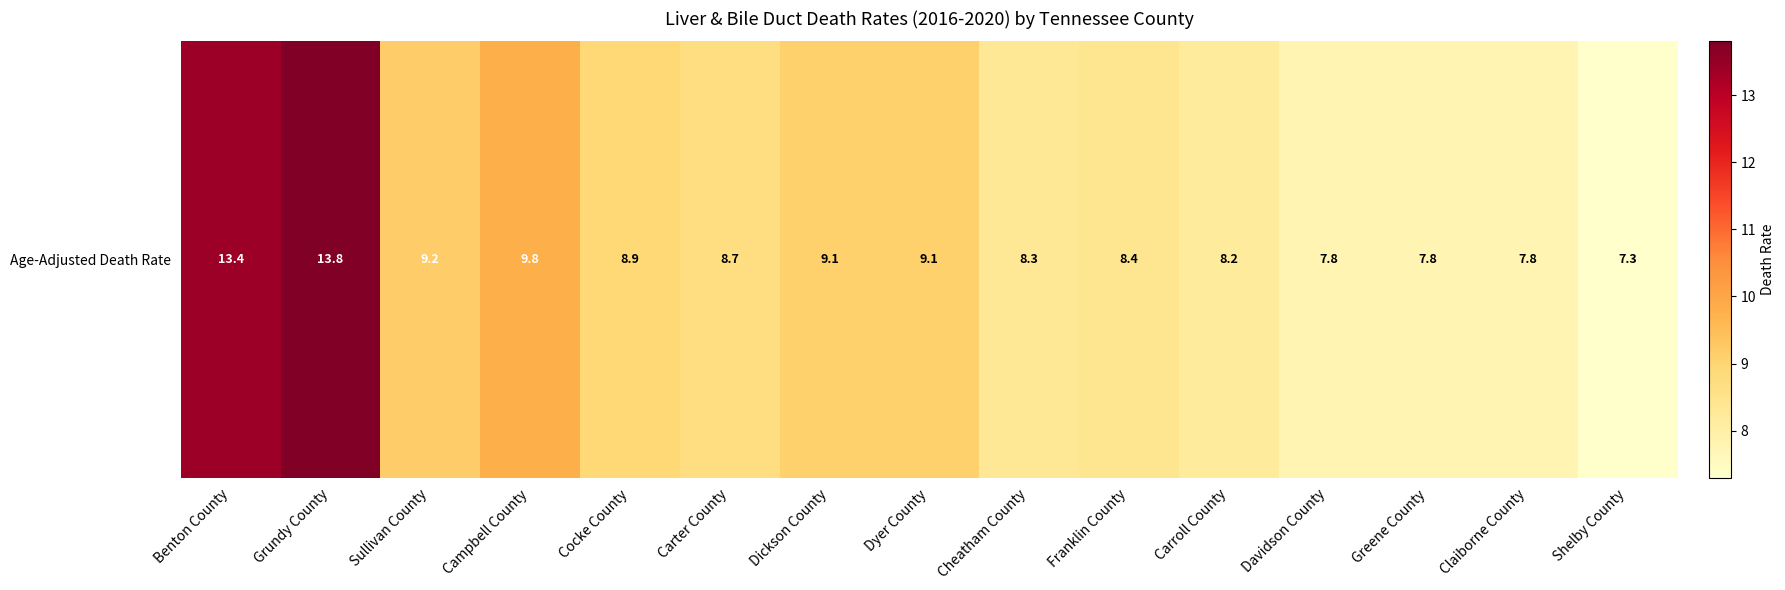

What is the change in value from Benton County to Carroll County?

-5.2